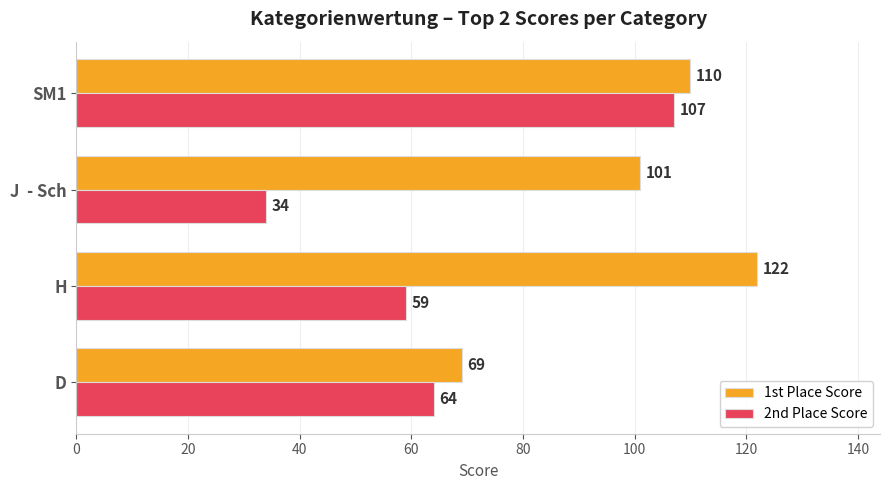

Between D and J  - Sch, which series saw the biggest shift?

1st Place Score